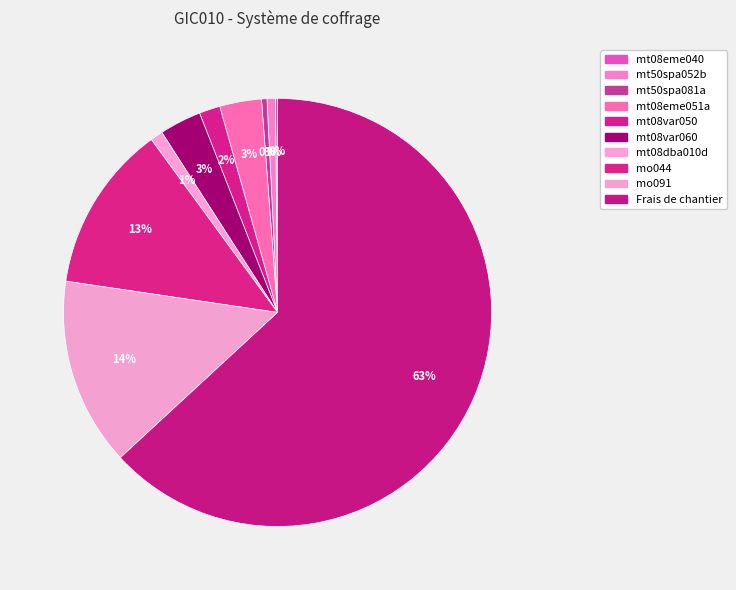

How many segments does this pie chart have?

10